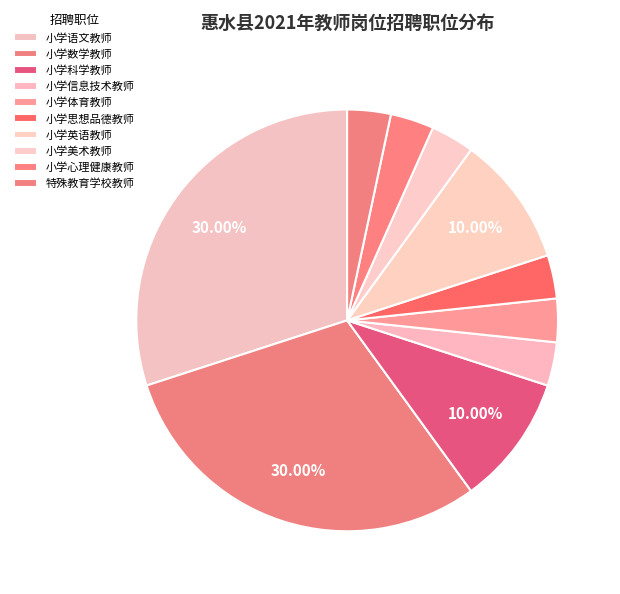

Do 特殊教育学校教师 and 小学英语教师 together represent more than half of the pie?

No